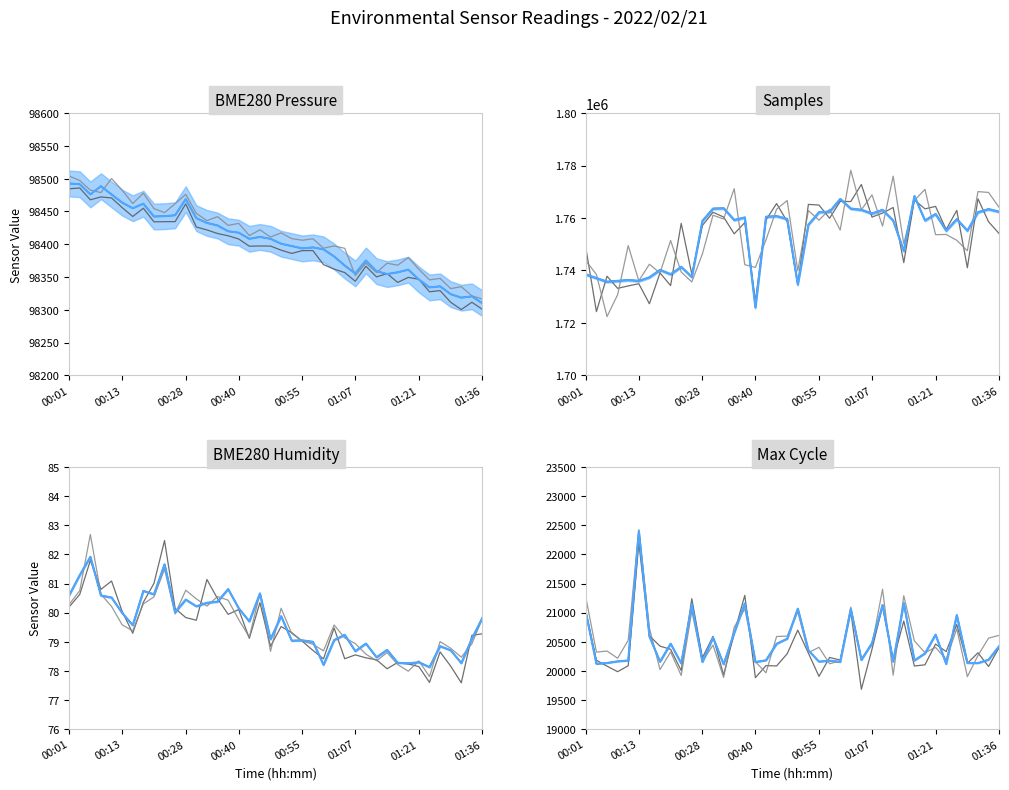

Is the value of BME280_pressure at 9 greater than the value of BME280_humidity at 31?

Yes